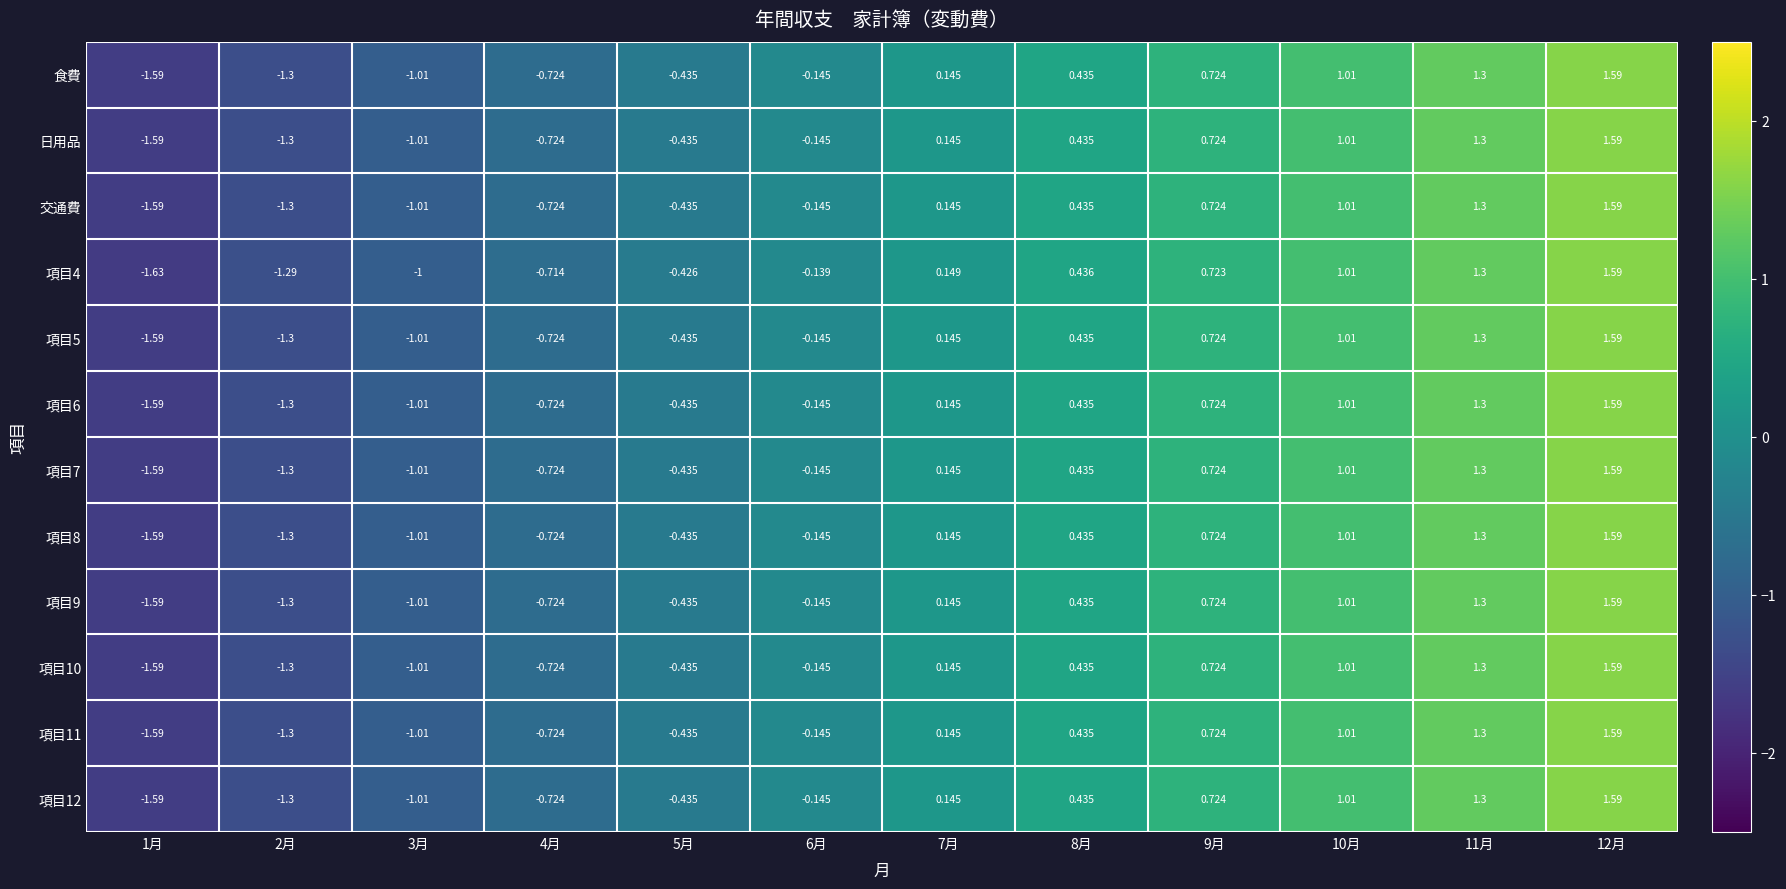

How many negative values does the 項目7 series have?

6